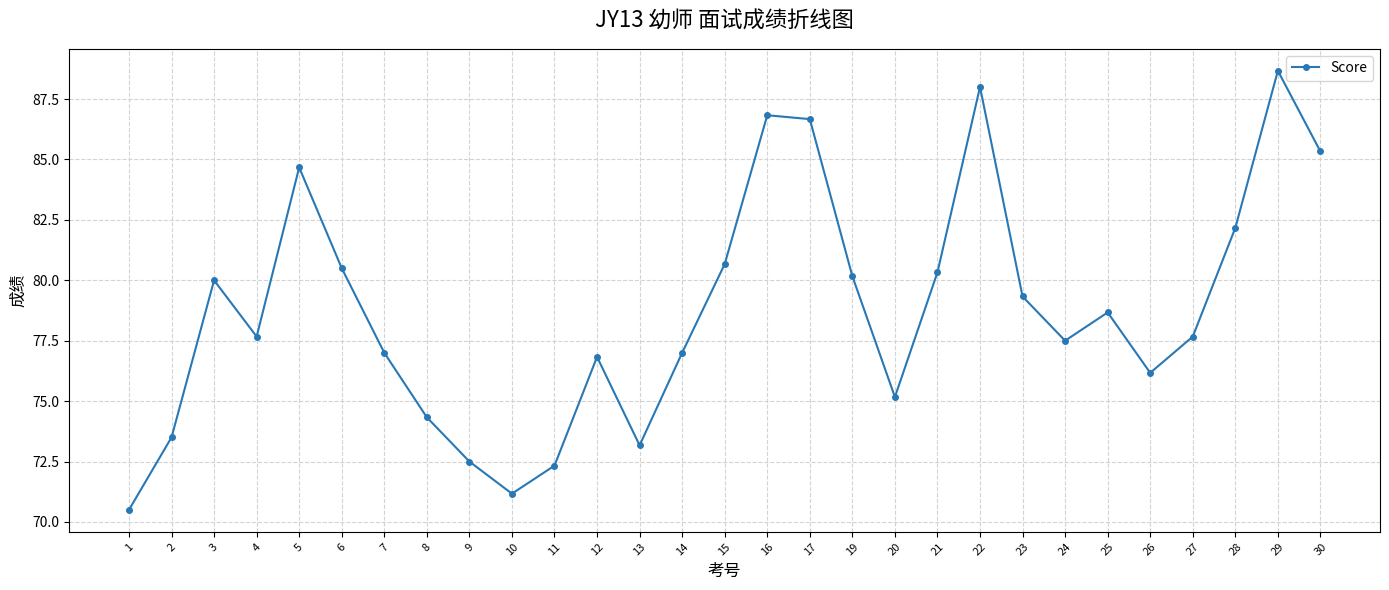

Reading left to right, what are all the values shown in this chart?

70.5	73.5	80.0	77.7	84.7	80.5	77.0	74.3	72.5	71.2	72.3	76.8	73.2	77.0	80.7	86.8	86.7	80.2	75.2	80.3	88.0	79.3	77.5	78.7	76.2	77.7	82.2	88.7	85.3